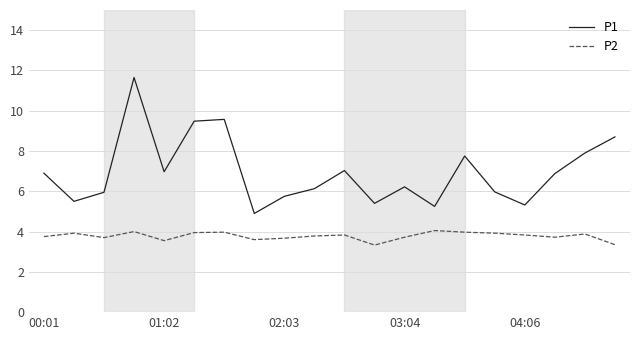

Which series has the largest total across all categories?

P1